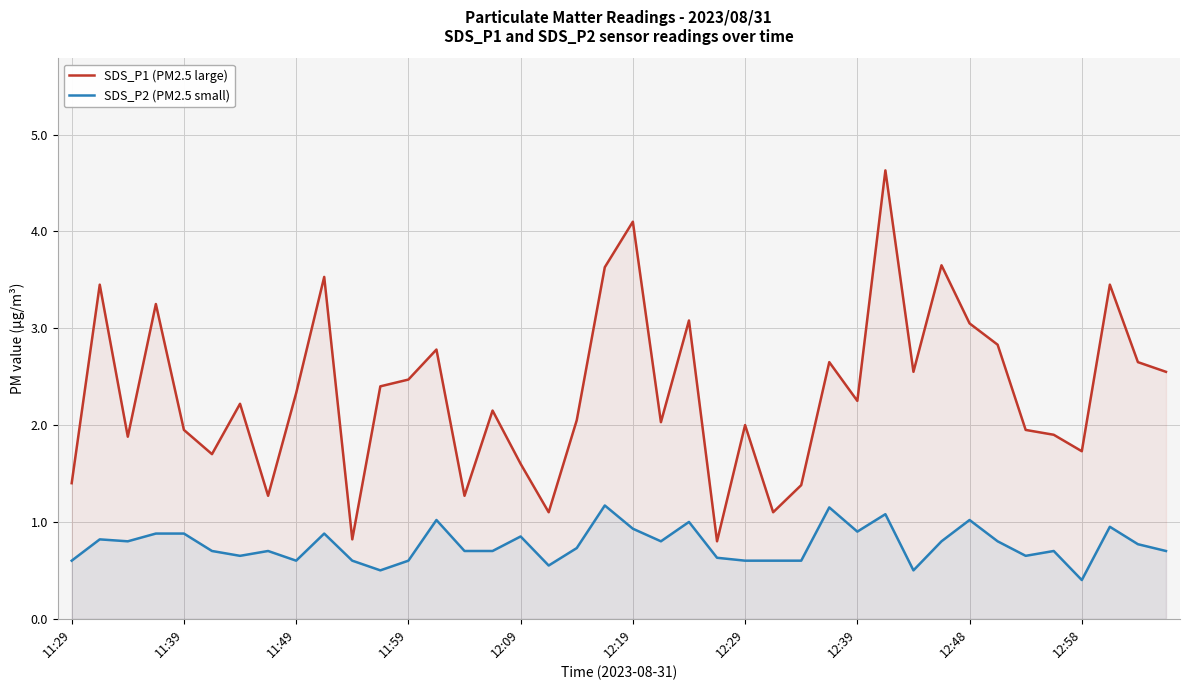

Which series has the largest range (max minus min)?

SDS_P1 (PM2.5 large)